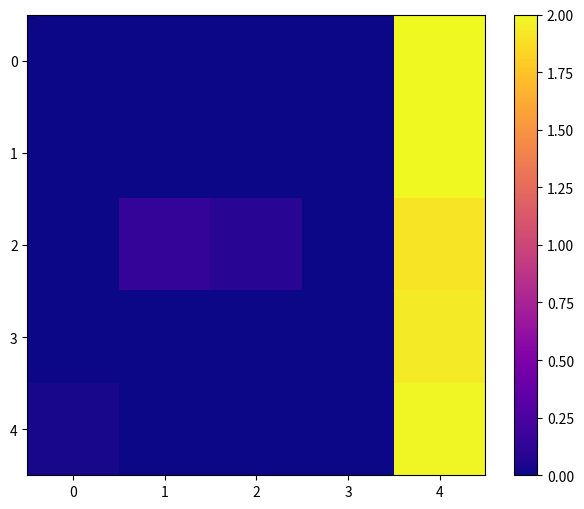

Rank the series by their maximum value, from highest to lowest.

0, 1, 4, 3, 2